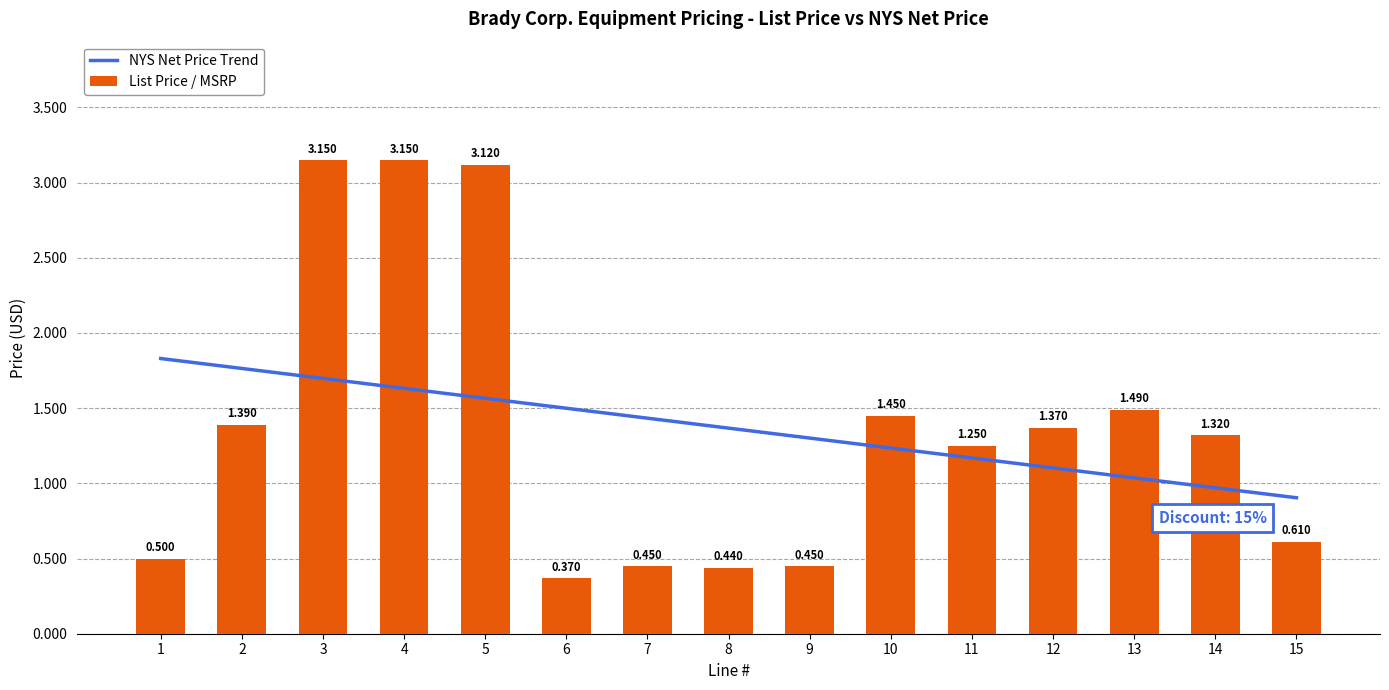

The chart shows a value of 1.2 at 11. True or false?

True